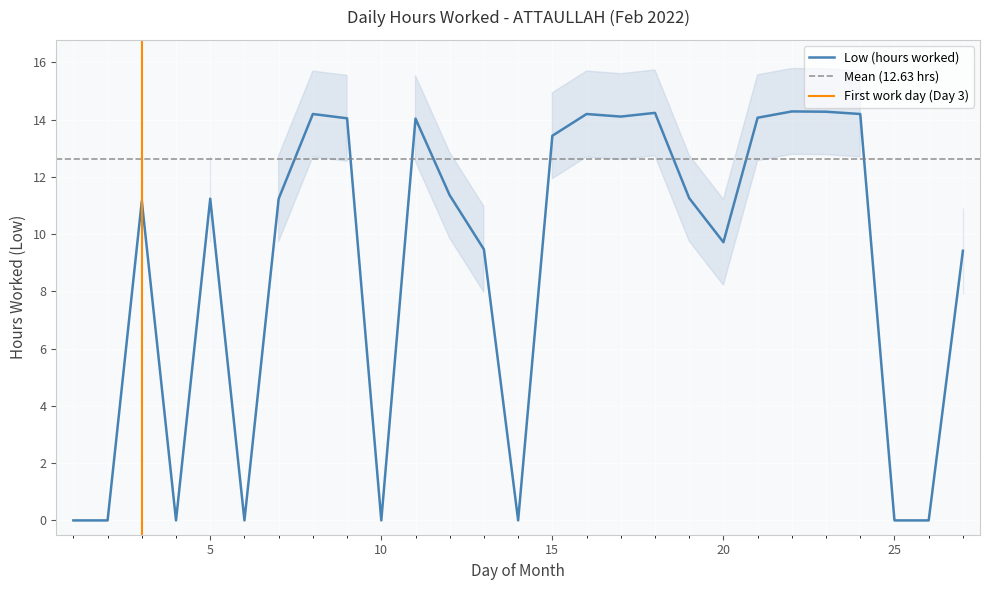

How many positive values are there?

19